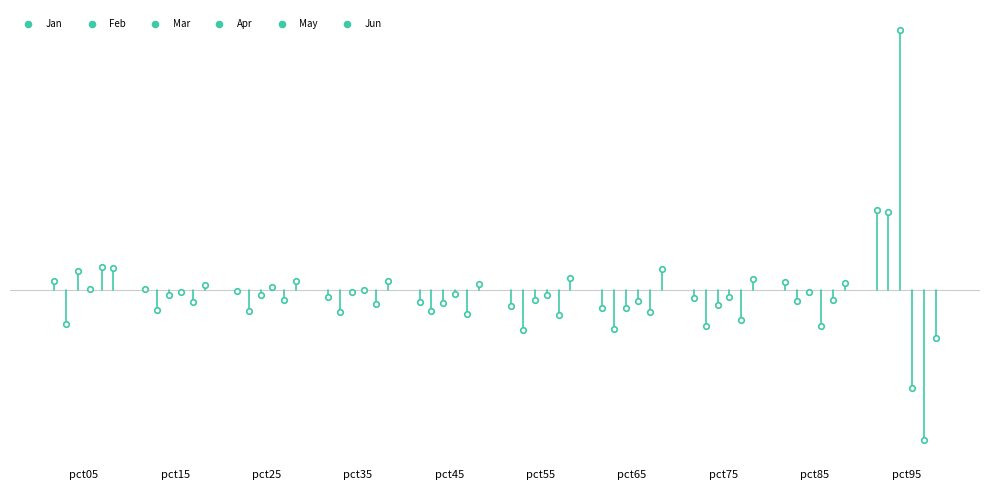

At how many categories does at least one series exceed 0?

10